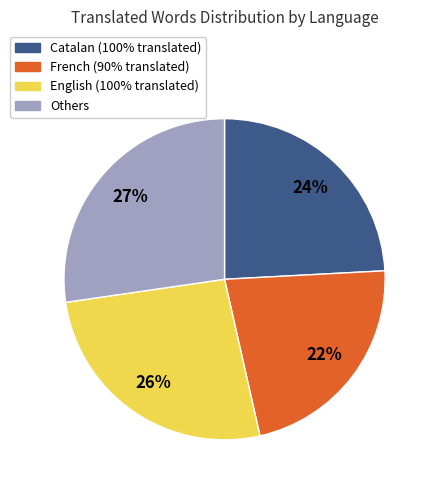

Do English (100% translated) and Others together represent more than half of the pie?

Yes